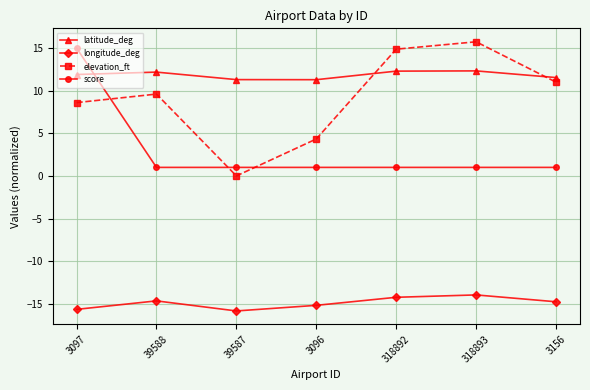

The value of longitude_deg at 39587 is -22.9. True or false?

False